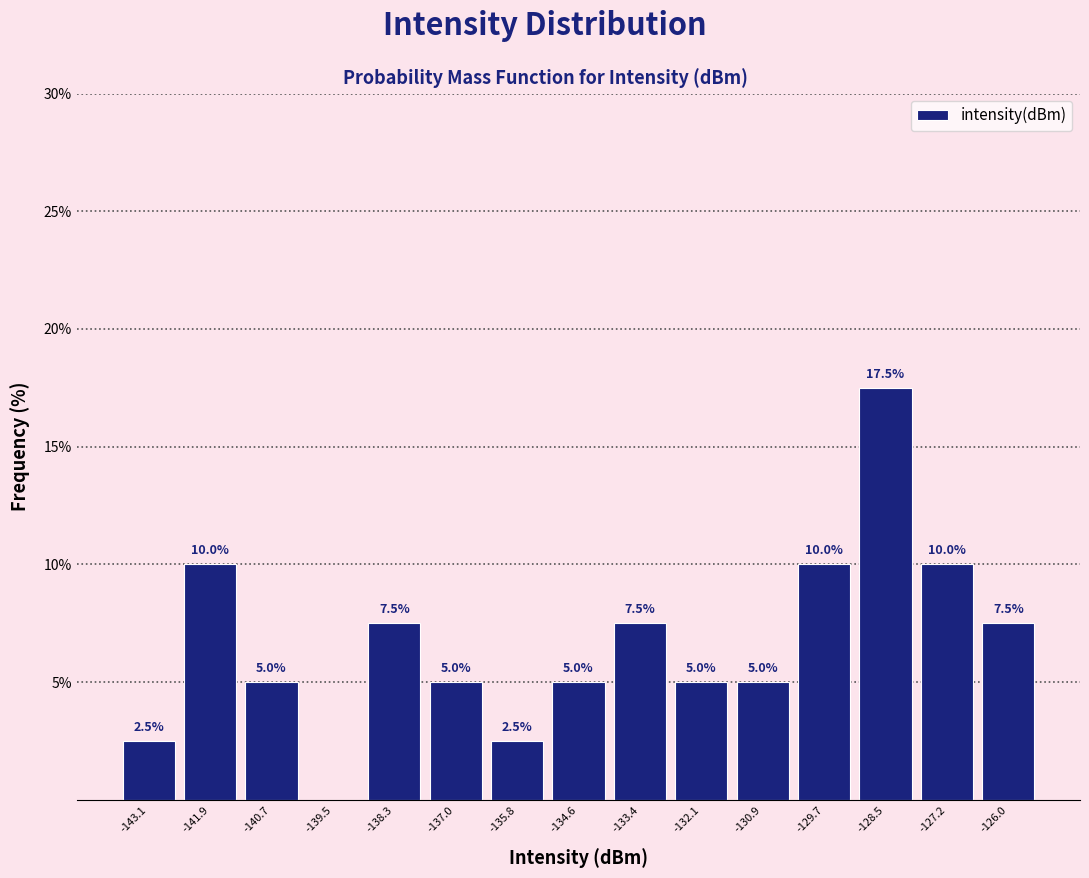

Over which range of the x-axis is the bar tallest?

-129.0 to -127.8